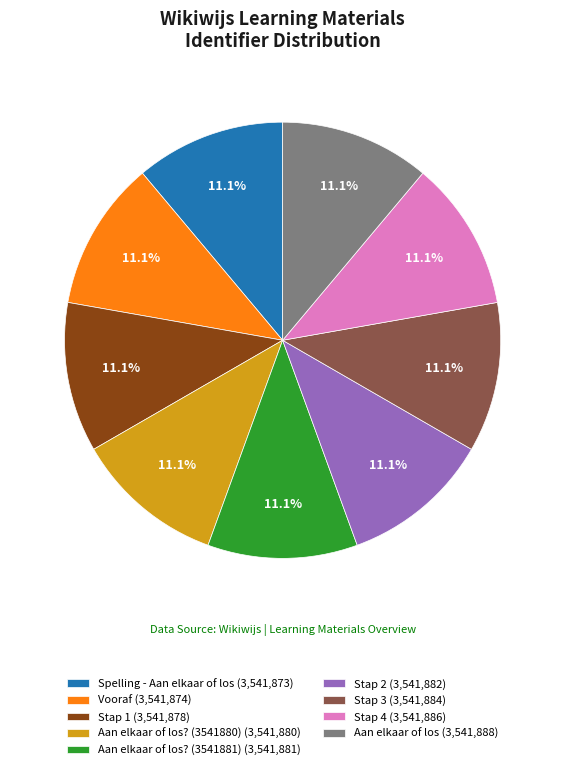

Is there a majority slice in this chart?

No